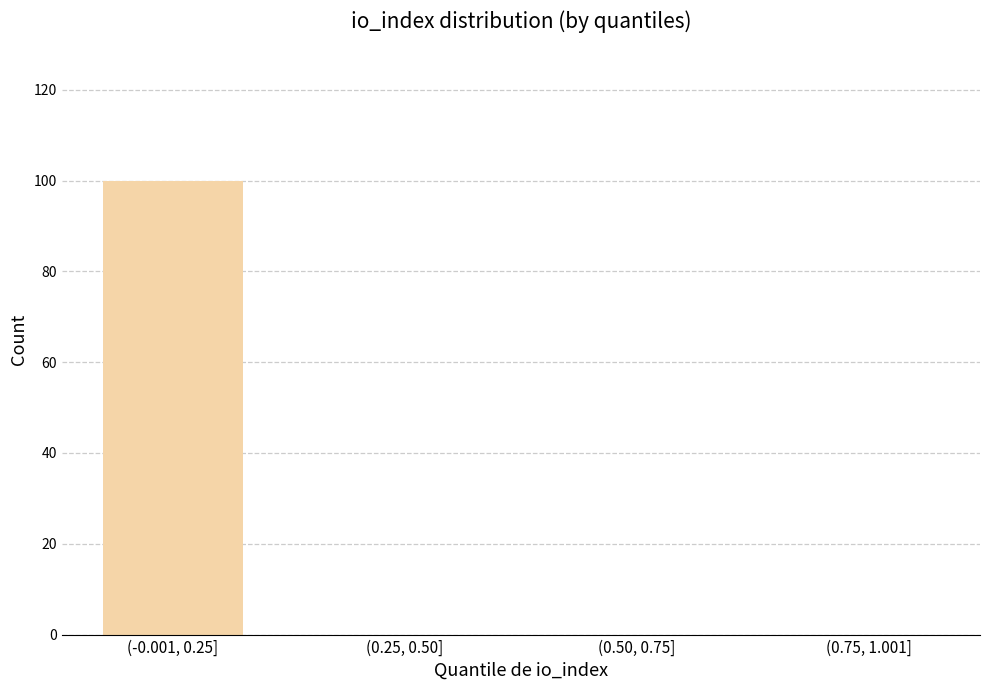

Reading left to right, list all the values displayed in this chart.

(-0.001, 0.25]=100	(0.25, 0.50]=0	(0.50, 0.75]=0	(0.75, 1.001]=0